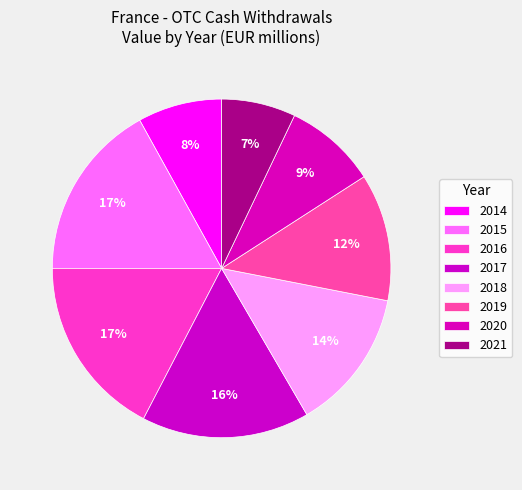

To the nearest percent, what percentage of the pie is 2020?

9%